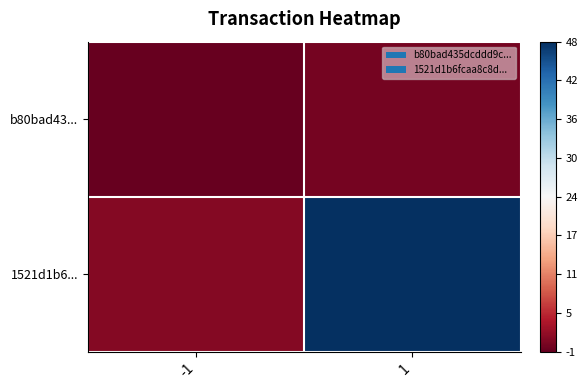

Rank the series by their average value, from lowest to highest.

b80bad43..., 1521d1b6...